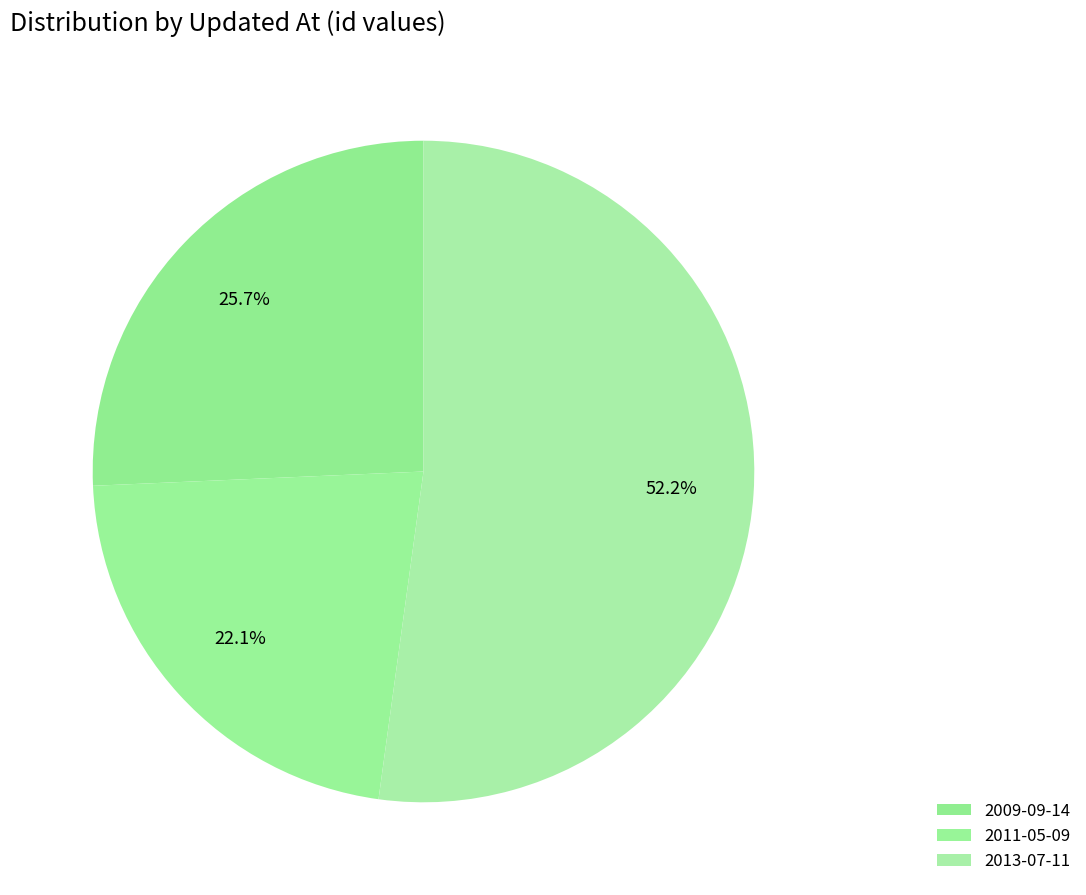

What is the change in value from 2009-09-14 to 2011-05-09?

+7723